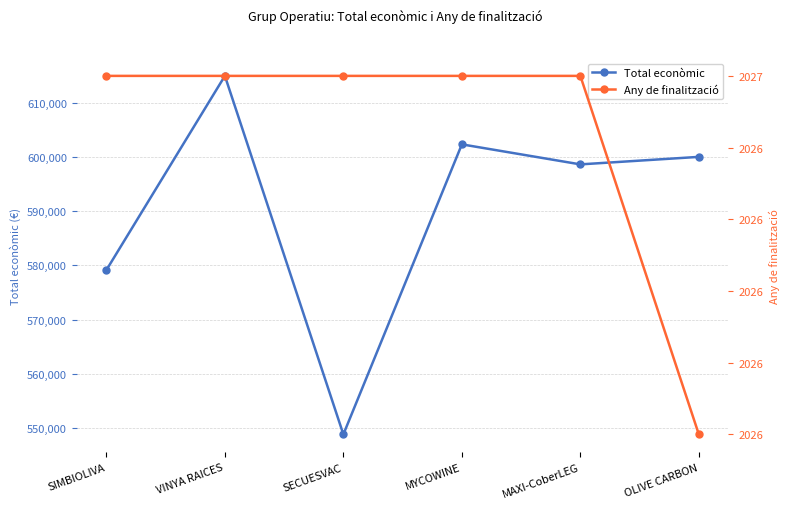

True or false: Any de finalització and Total econòmic intersect in this chart.

False